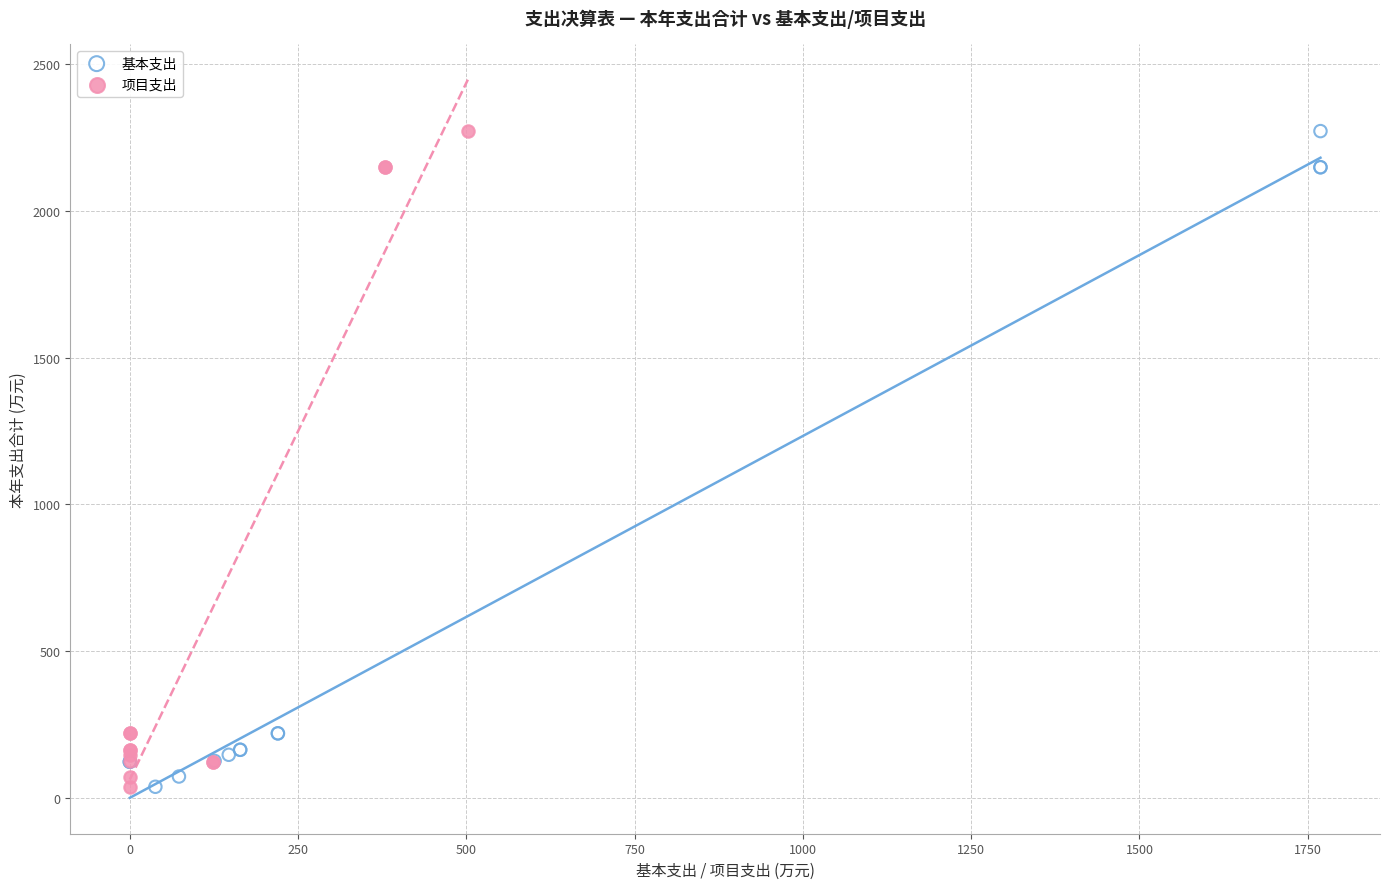

What are all the series names shown in the legend?

基本支出, 项目支出